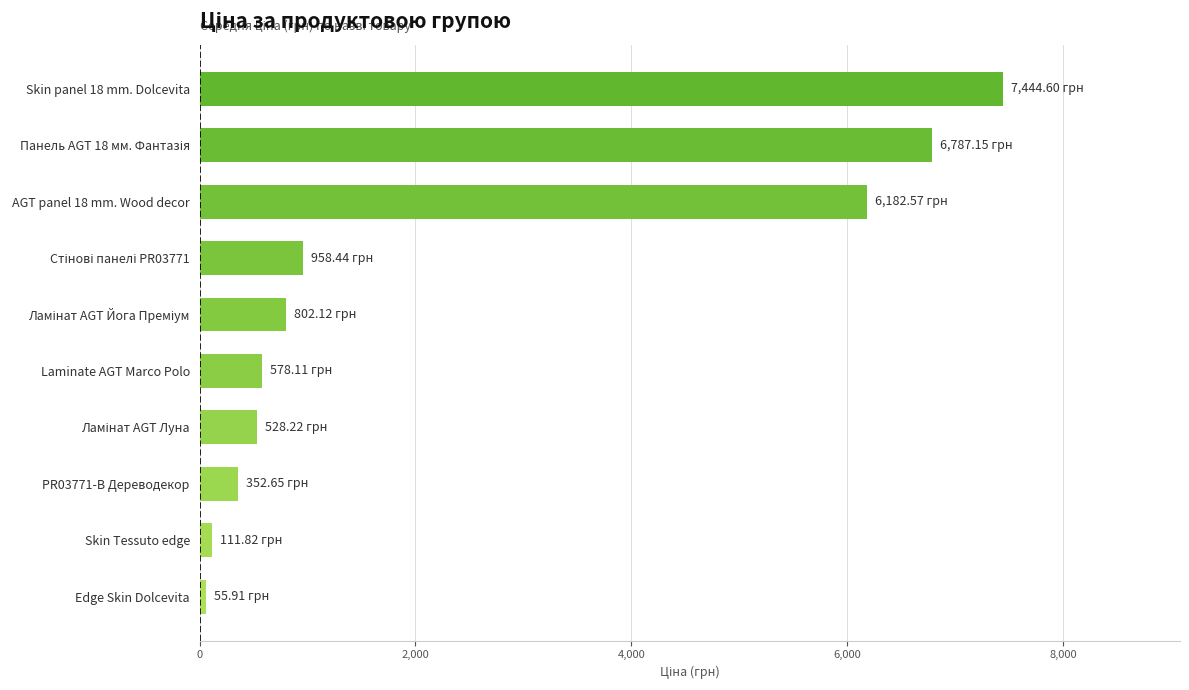

Count the number of values greater than 802.

5